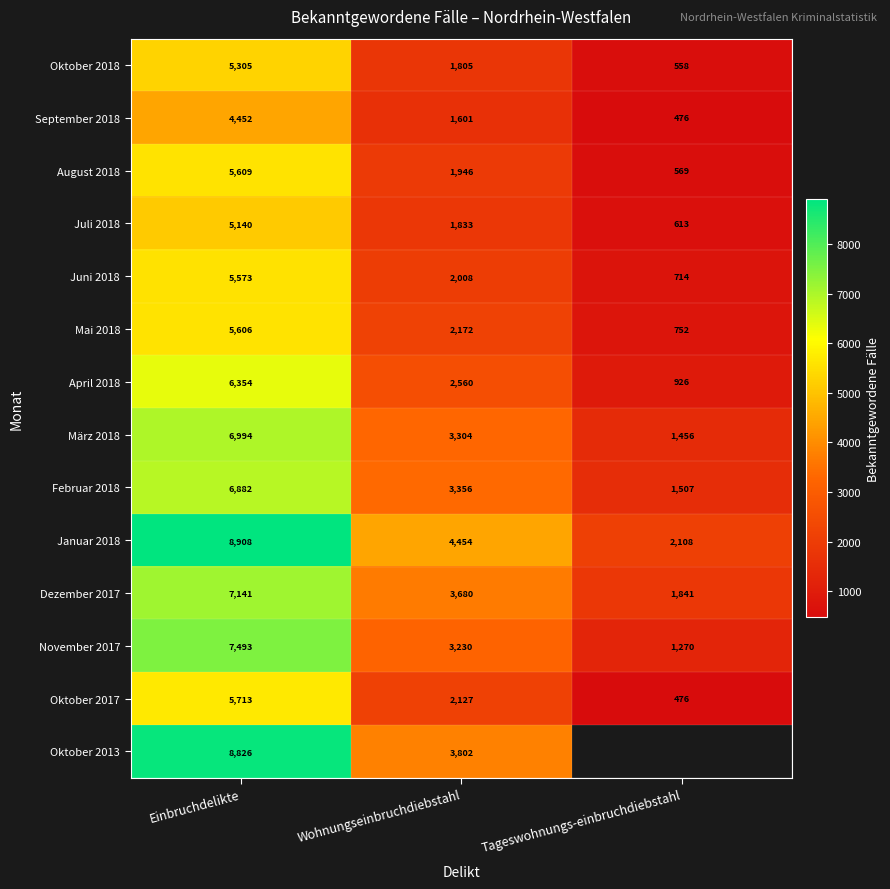

Which category has the lowest value in the Februar 2018 series?

Tageswohnungs-einbruchdiebstahl